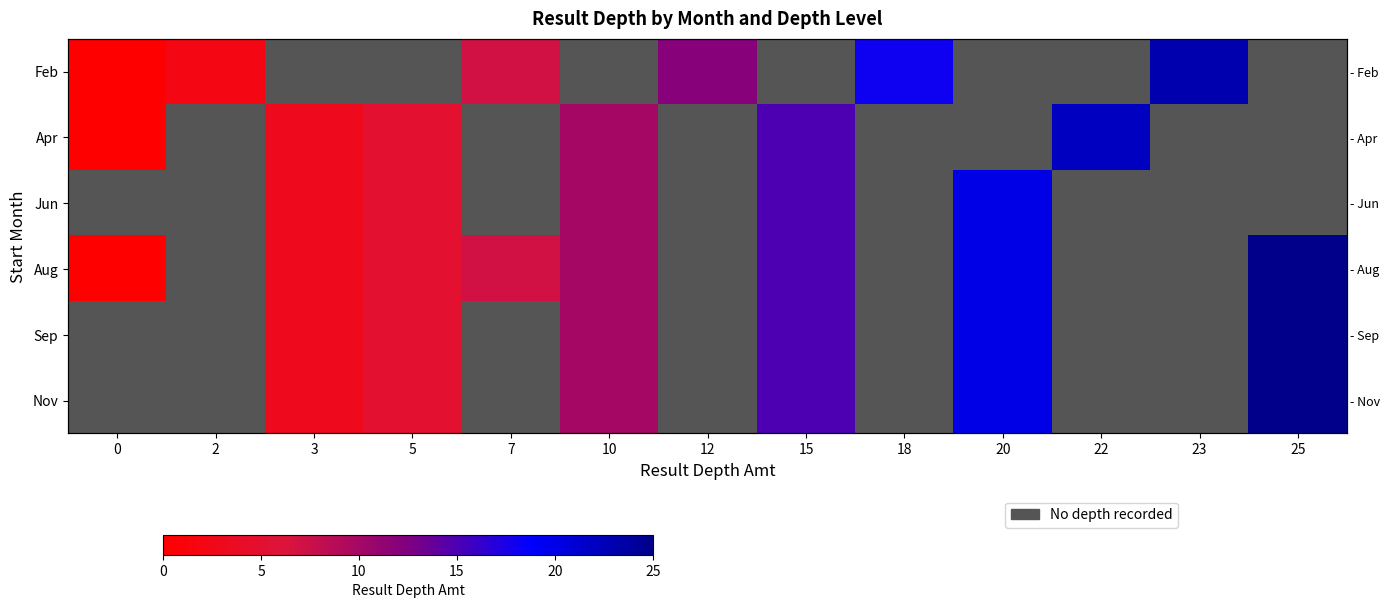

How many categories are shown in the chart?

13